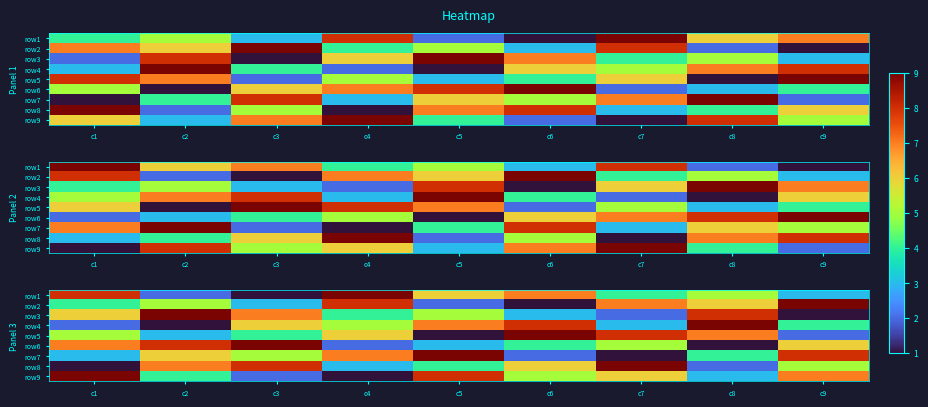

Is it true that row6 equals 1 at c6?

False